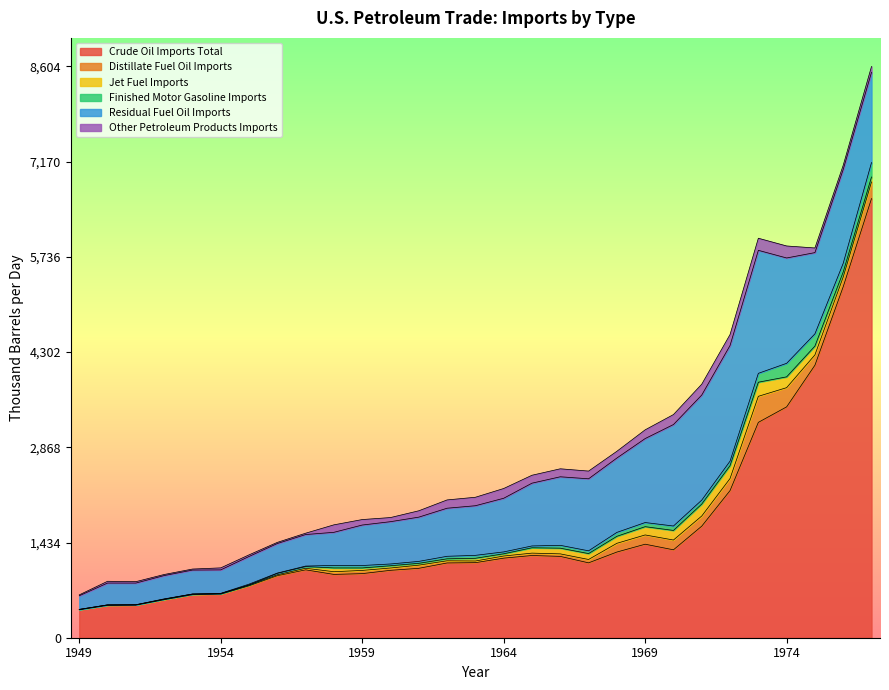

Which series has the largest range (max minus min)?

Crude Oil Imports Total